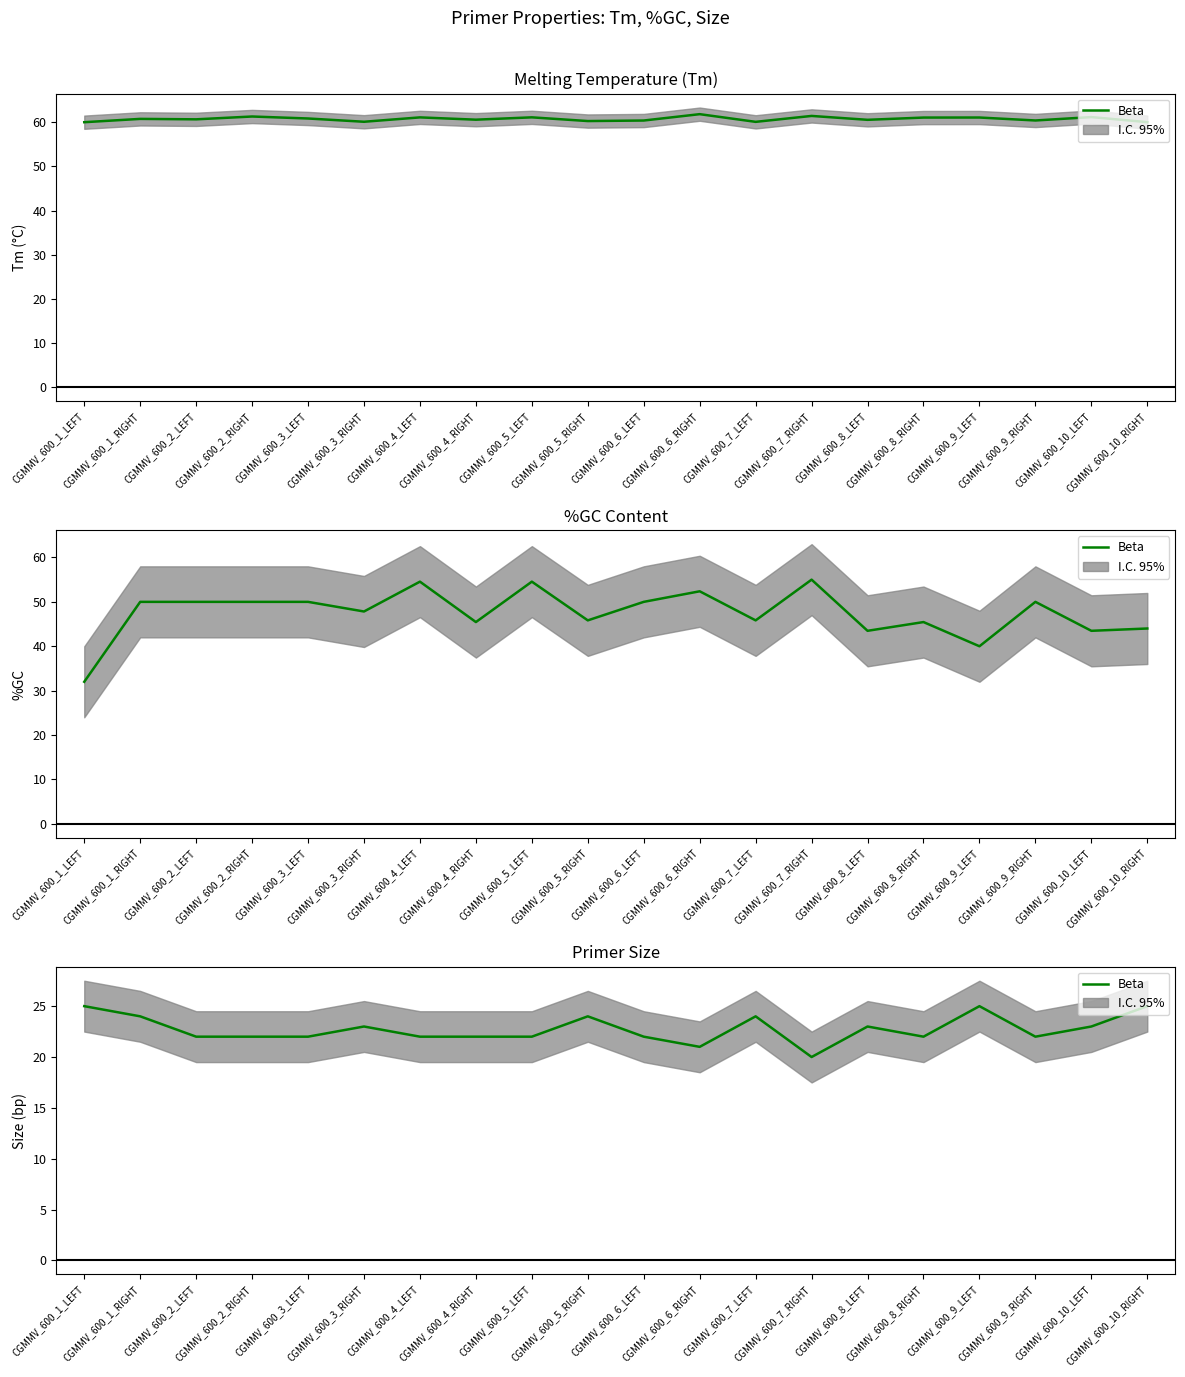

What is the change in value from CGMMV_600_2_LEFT to CGMMV_600_3_RIGHT?

+1